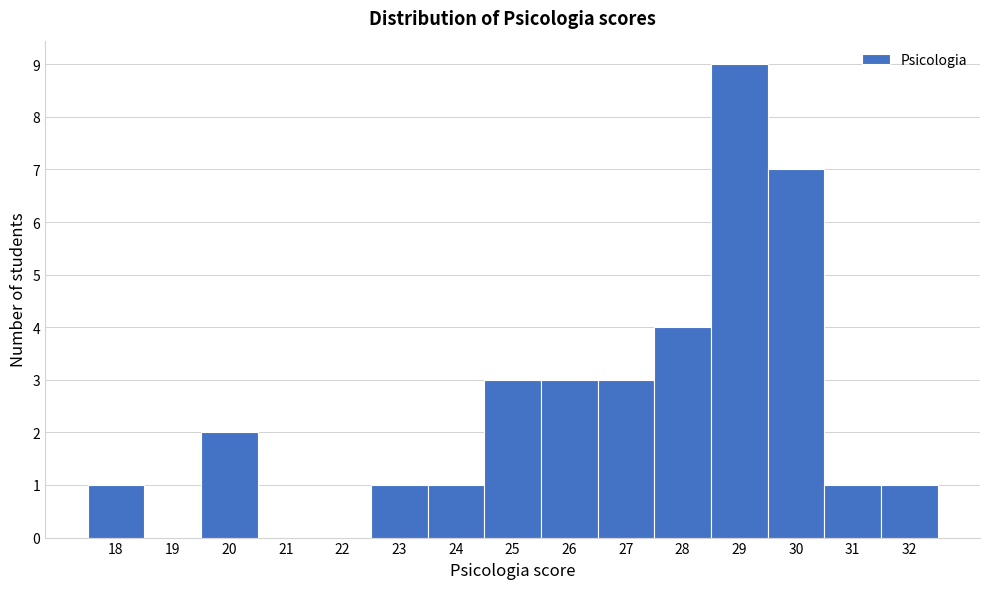

Over which range of the x-axis is the bar tallest?

28.5 to 29.5